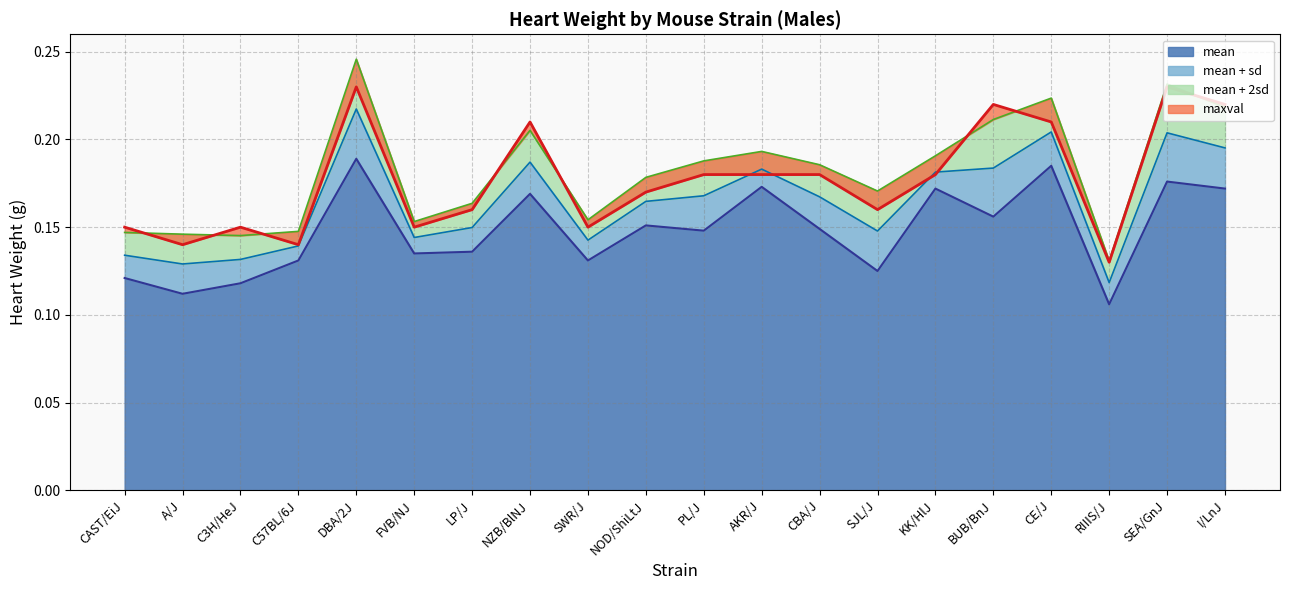

What is the difference between the maximum and minimum values in the mean+sd series?

0.1